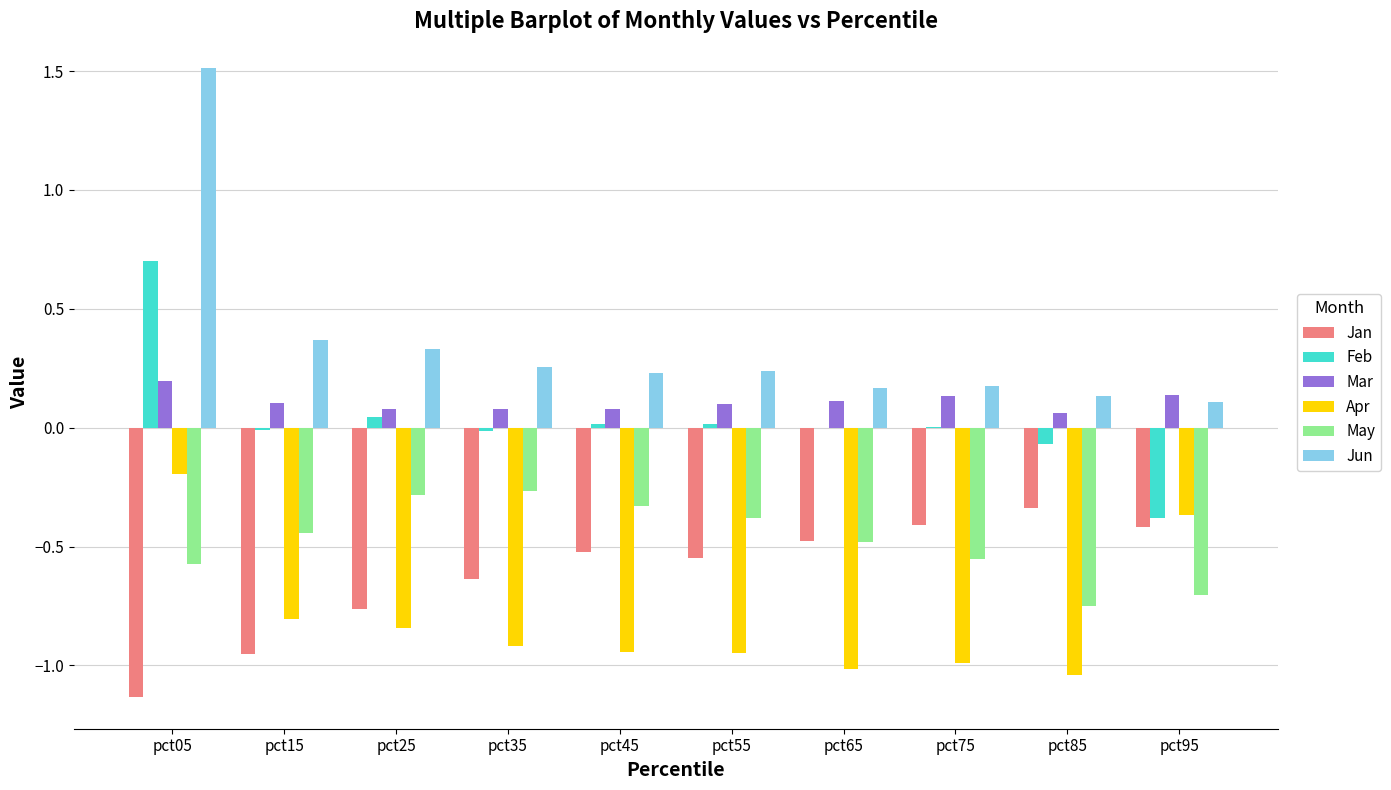

How many Mar values are between 0 and 1?

10